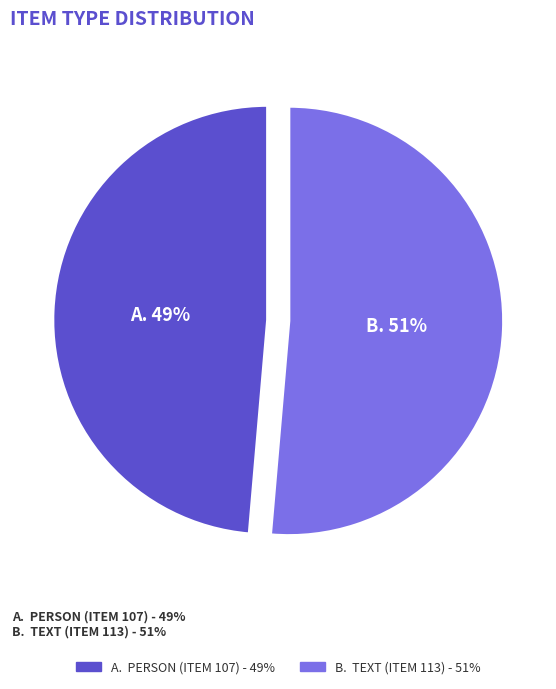

Is there a majority slice in this chart?

Yes